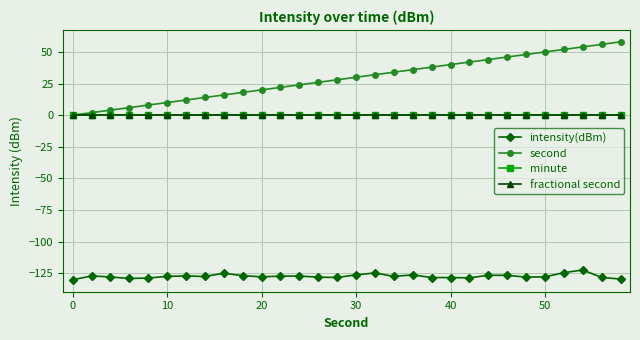

Does the chart have visible grid lines?

Yes